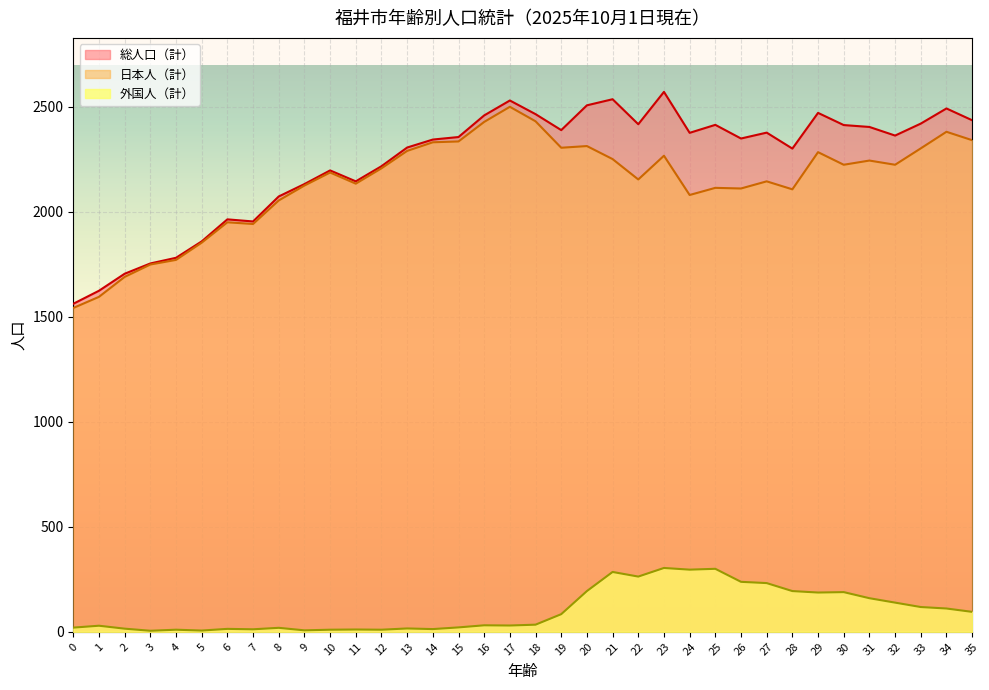

Reading left to right, what are all the values shown in this chart?

総人口（計）: 0=1562	1=1624	2=1705	3=1754	4=1781	5=1859	6=1964	7=1954	8=2073	9=2132	10=2197	11=2145	12=2217	13=2306	14=2344	15=2356	16=2459	17=2530	18=2465	19=2389	20=2507	21=2536	22=2417	23=2571	24=2376	25=2414	26=2349	27=2377	28=2301	29=2471	30=2413	31=2404	32=2363	33=2420	34=2492	35=2436
日本人（計）: 0=1542	1=1595	2=1690	3=1749	4=1771	5=1853	6=1950	7=1942	8=2054	9=2125	10=2187	11=2134	12=2207	13=2290	14=2331	15=2335	16=2428	17=2500	18=2431	19=2305	20=2313	21=2251	22=2154	23=2267	24=2080	25=2114	26=2111	27=2145	28=2107	29=2284	30=2224	31=2244	32=2224	33=2302	34=2381	35=2341
外国人（計）: 0=20	1=29	2=15	3=5	4=10	5=6	6=14	7=12	8=19	9=7	10=10	11=11	12=10	13=16	14=13	15=21	16=31	17=30	18=34	19=84	20=194	21=285	22=263	23=304	24=296	25=300	26=238	27=232	28=194	29=187	30=189	31=160	32=139	33=118	34=111	35=95